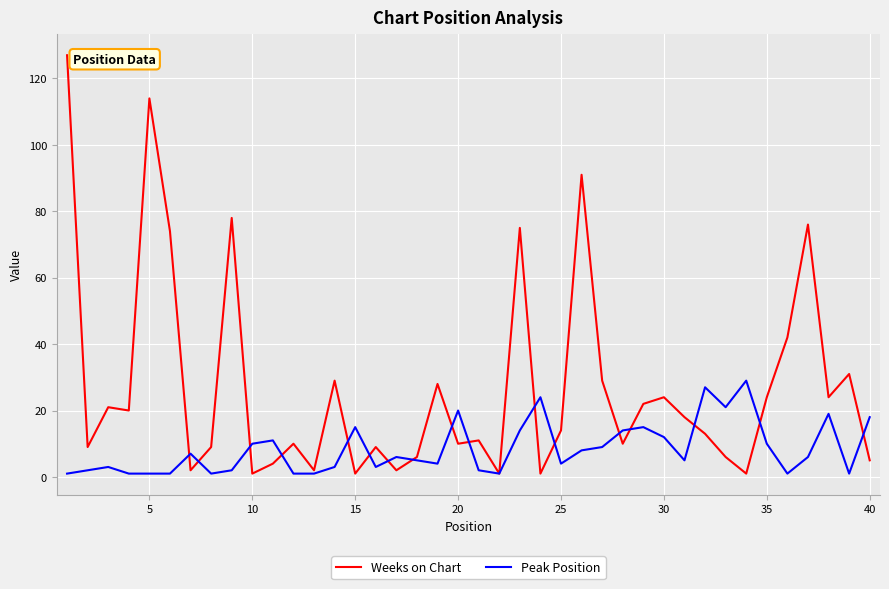

Which series has the widest spread of values?

Weeks on Chart